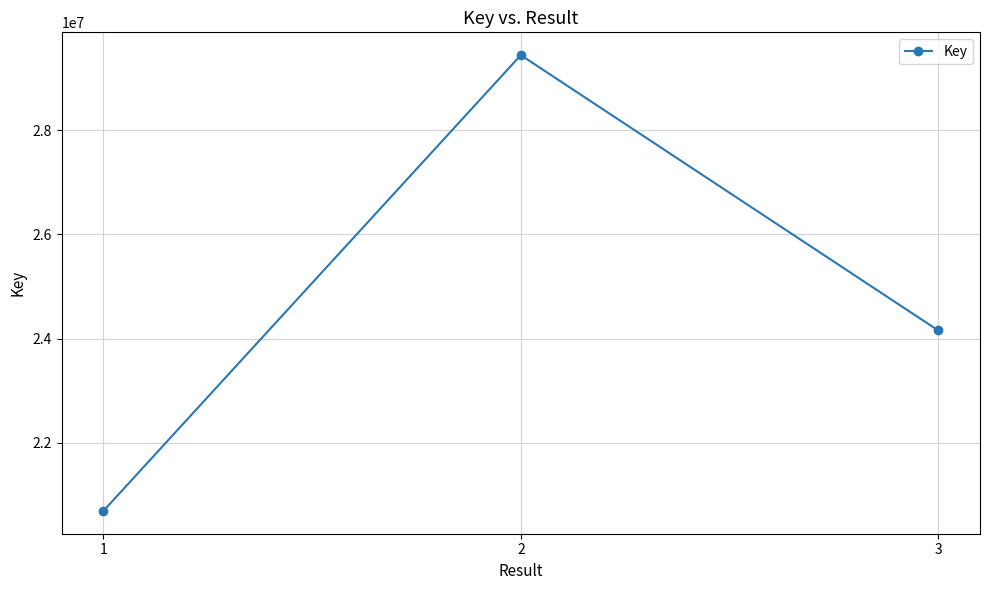

What is the difference between the maximum and second lowest values?

5285364